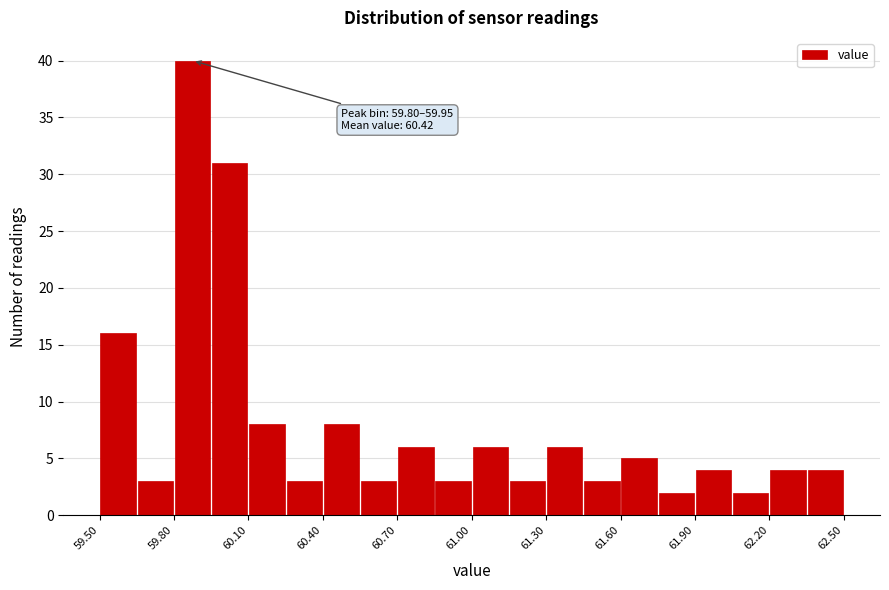

Read against the x-axis, roughly where is the centre of the tallest bar?

59.90